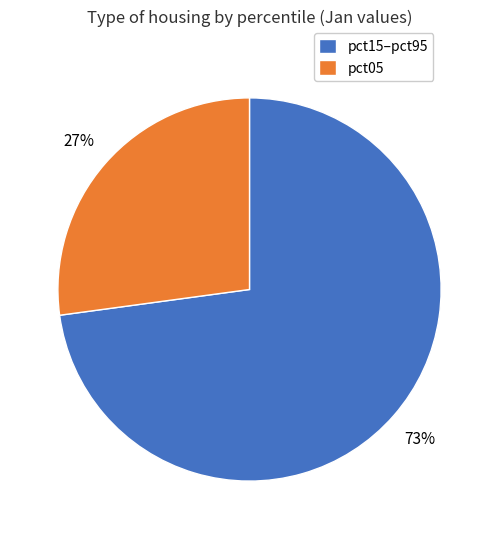

Which slice is the smallest?

pct05